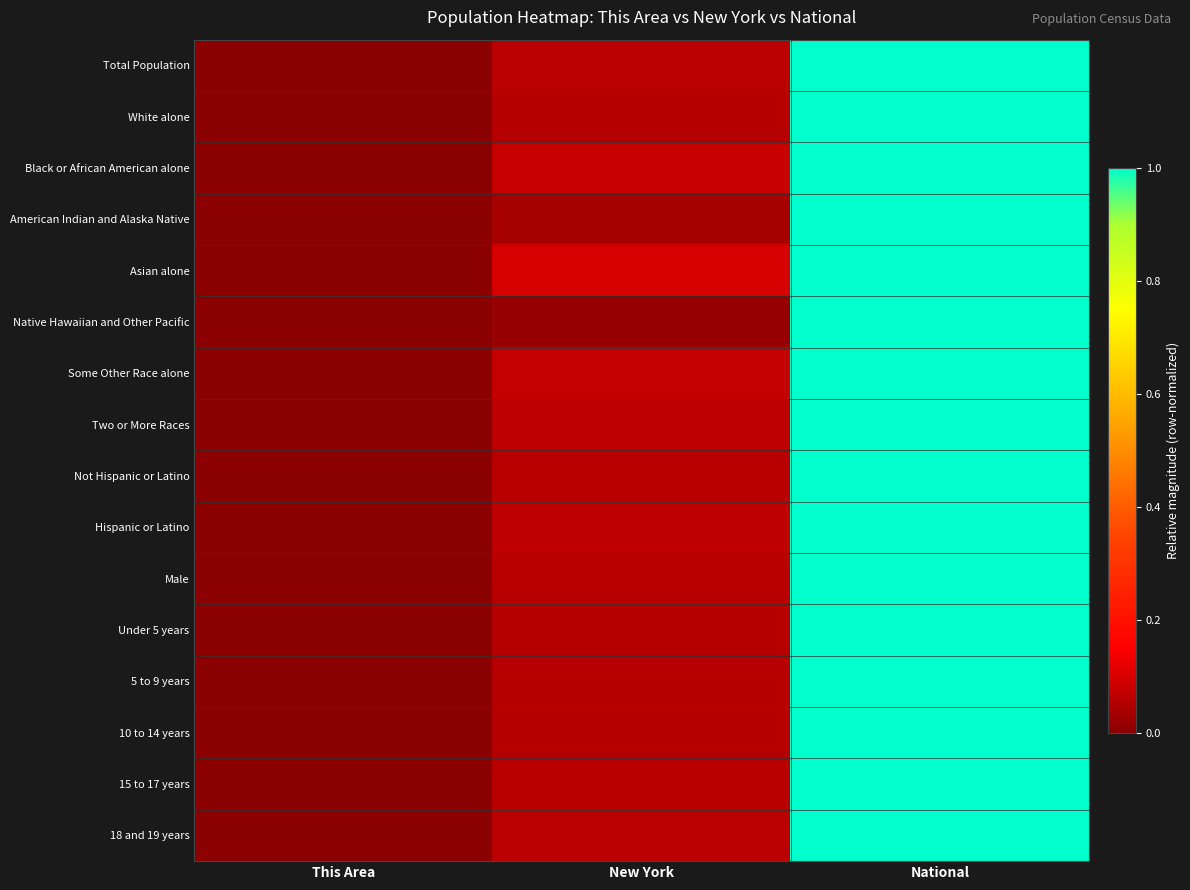

Reading left to right, what are all the values shown in this chart?

Total Population: This Area=0.0	New York=0.1	National=1.0
White alone: This Area=0.0	New York=0.1	National=1.0
Black or African American alone: This Area=0.0	New York=0.1	National=1.0
American Indian and Alaska Native: This Area=0.0	New York=0.0	National=1.0
Asian alone: This Area=0.0	New York=0.1	National=1.0
Native Hawaiian and Other Pacific: This Area=0.0	New York=0.0	National=1.0
Some Other Race alone: This Area=0.0	New York=0.1	National=1.0
Two or More Races: This Area=0.0	New York=0.1	National=1.0
Not Hispanic or Latino: This Area=0.0	New York=0.1	National=1.0
Hispanic or Latino: This Area=0.0	New York=0.1	National=1.0
Male: This Area=0.0	New York=0.1	National=1.0
Under 5 years: This Area=0.0	New York=0.1	National=1.0
5 to 9 years: This Area=0.0	New York=0.1	National=1.0
10 to 14 years: This Area=0.0	New York=0.1	National=1.0
15 to 17 years: This Area=0.0	New York=0.1	National=1.0
18 and 19 years: This Area=0.0	New York=0.1	National=1.0